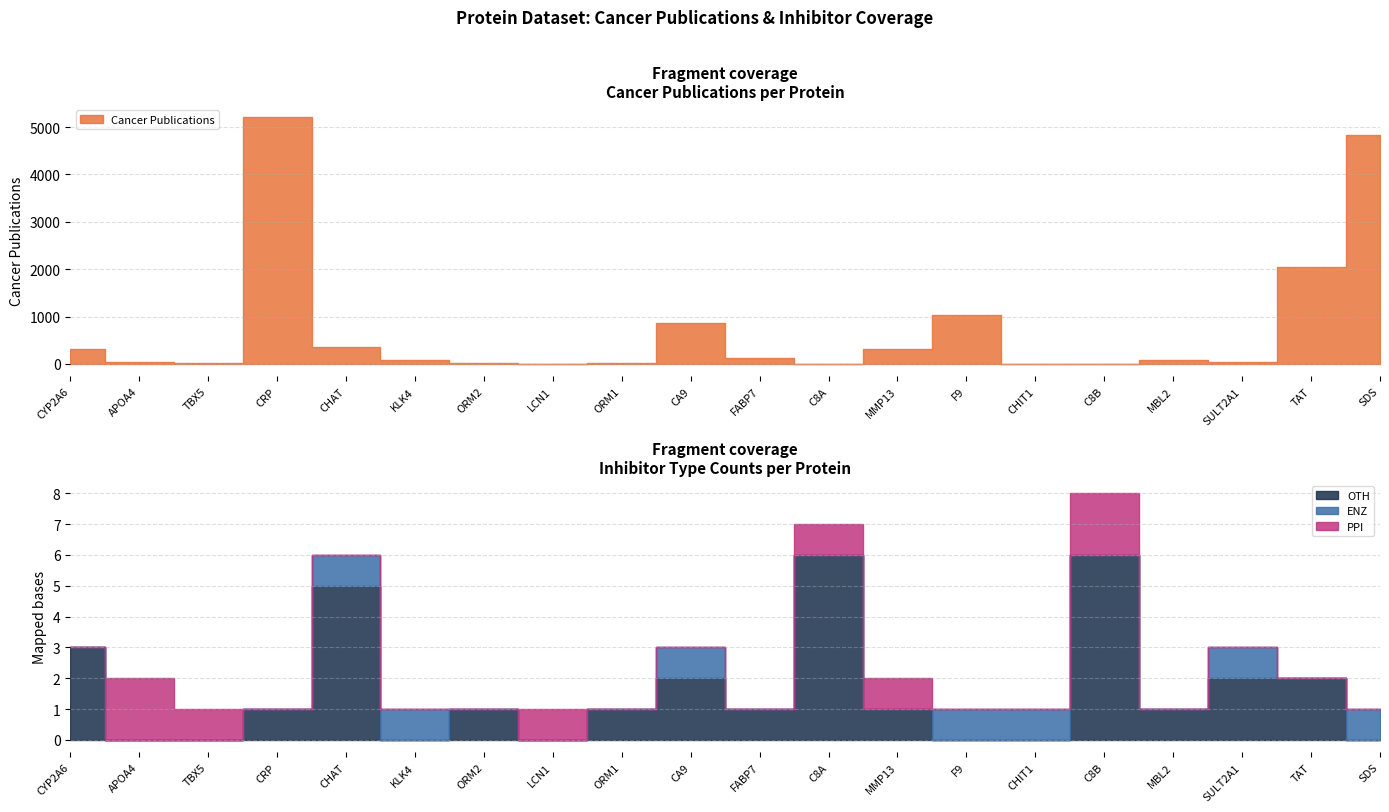

True or false: PPI has a value of 1 at CRP.

False